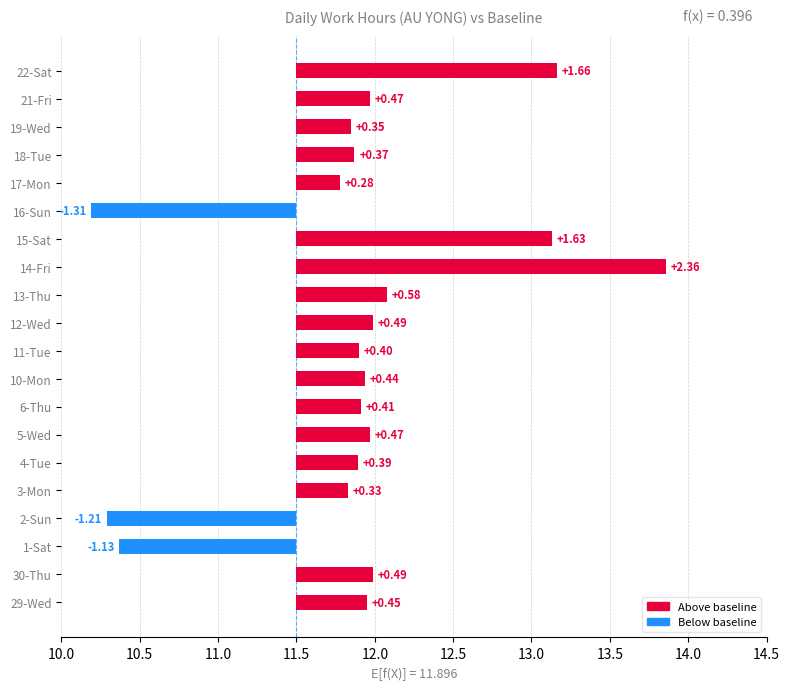

Where is the data nearest to the value 0?

17-Mon